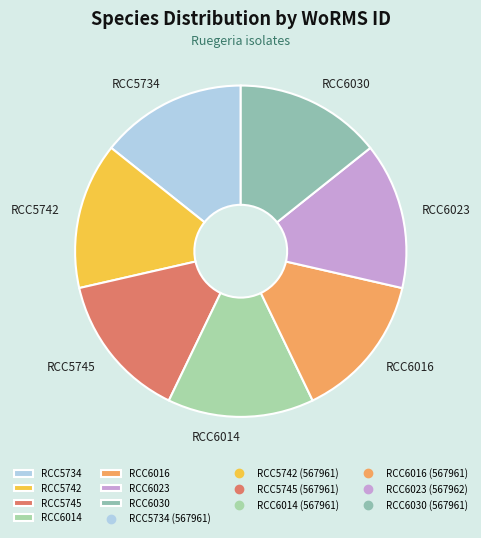

The RCC6023 slice represents 14% of the pie. True or false?

True